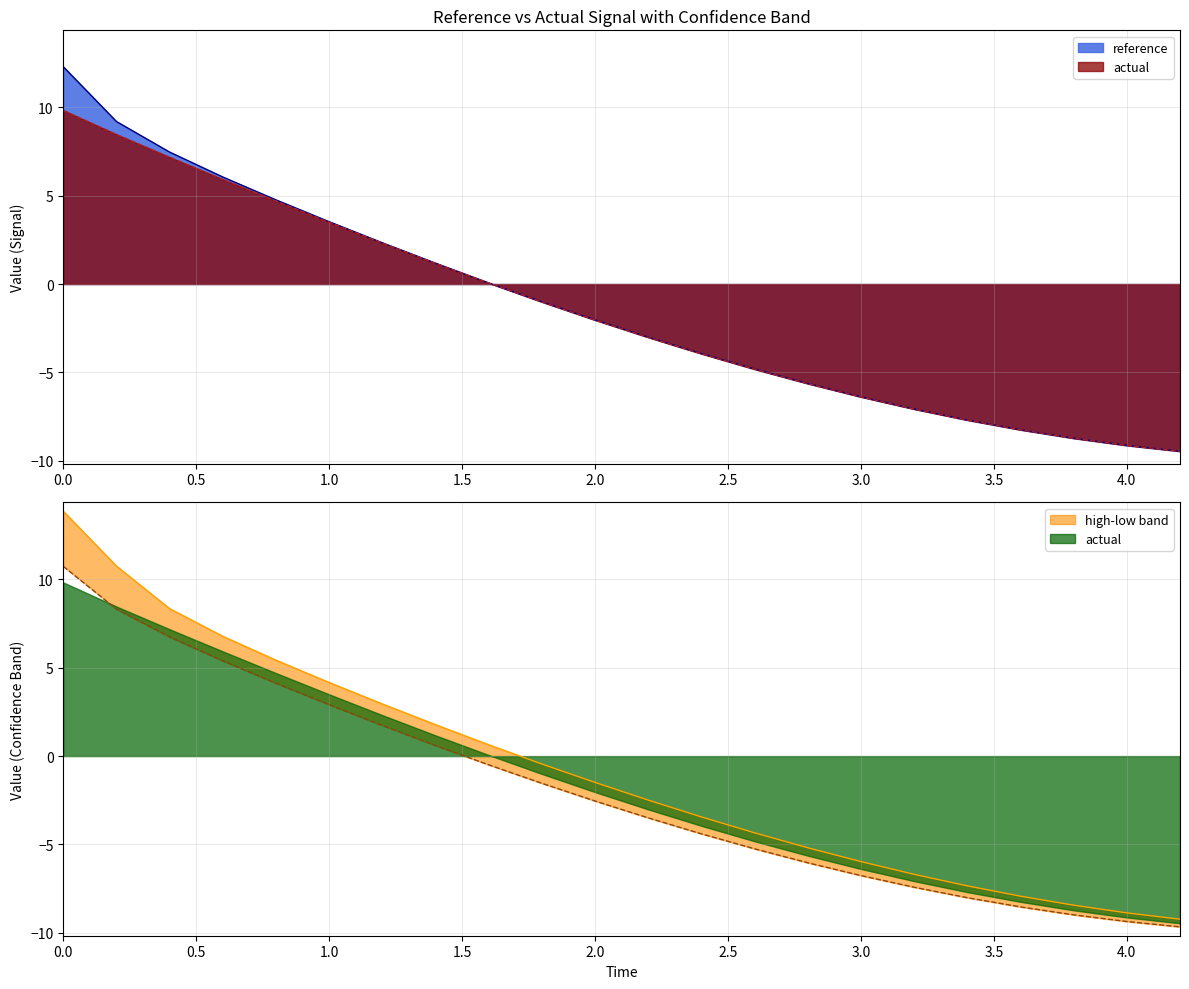

What is the difference between the reference values at 3.2 and 2.6?

2.3